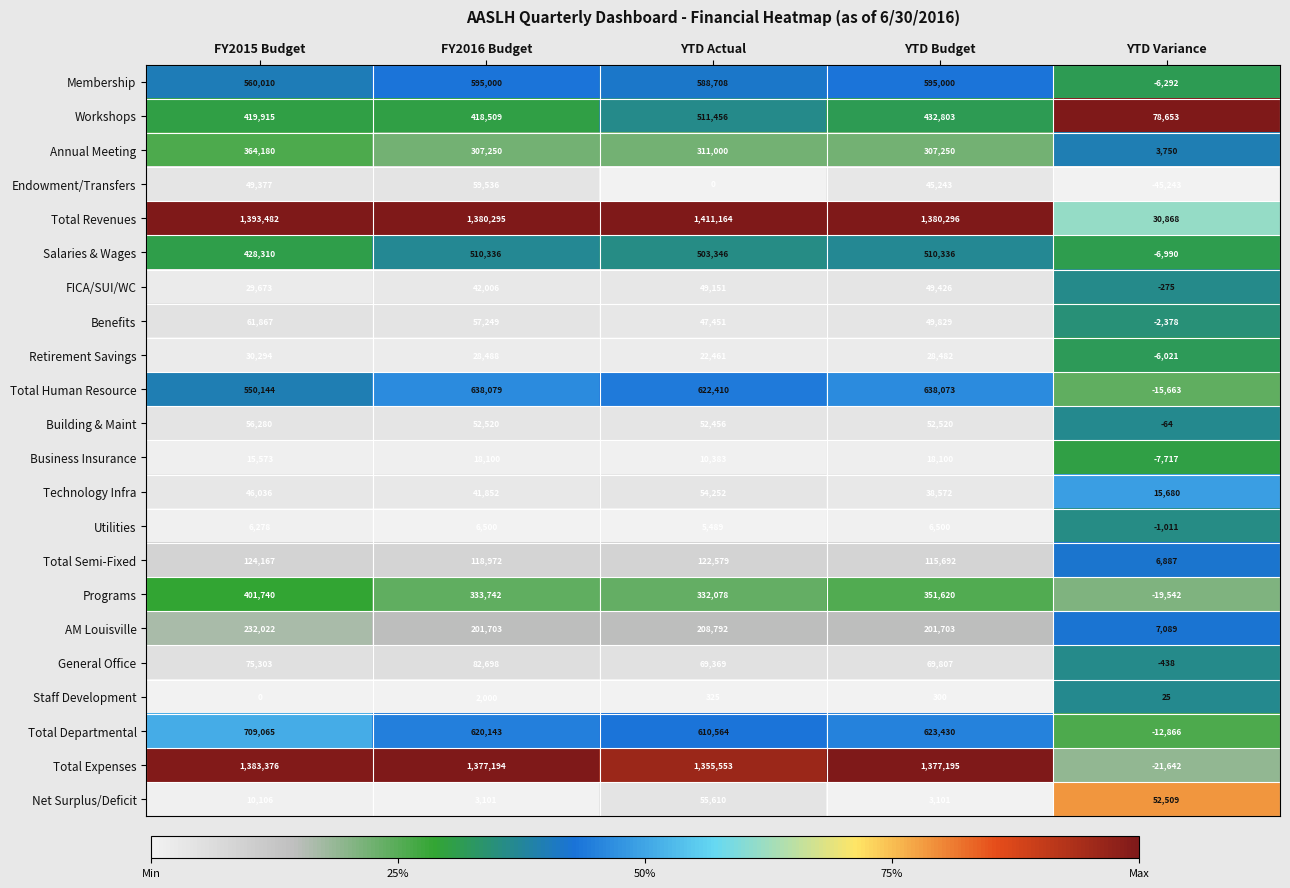

The value of Utilities at YTD Budget is 6500. True or false?

True